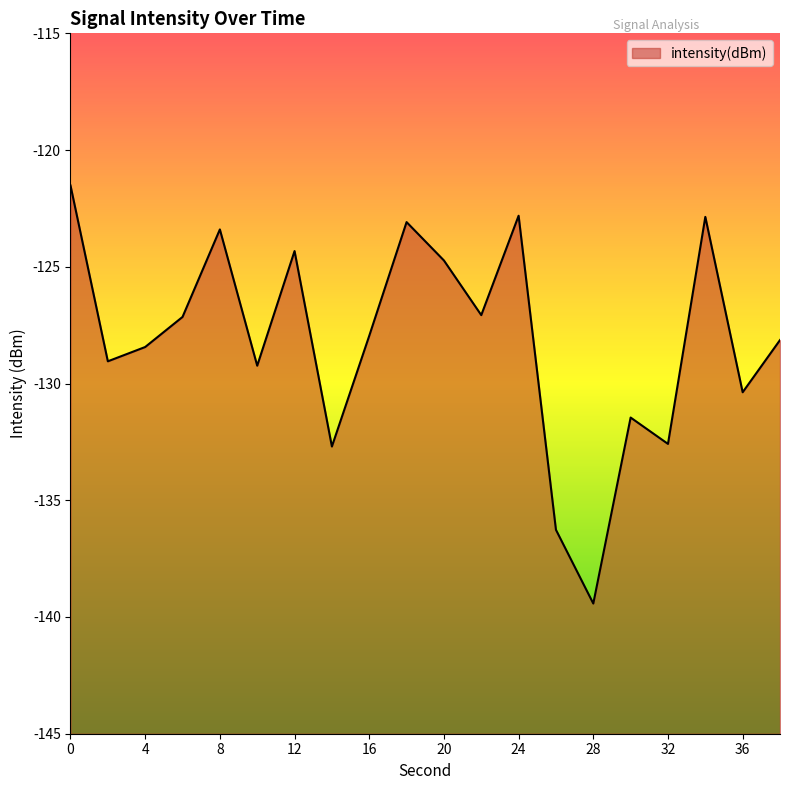

How many points are lower than both their immediate neighbors (excluding endpoints)?

7